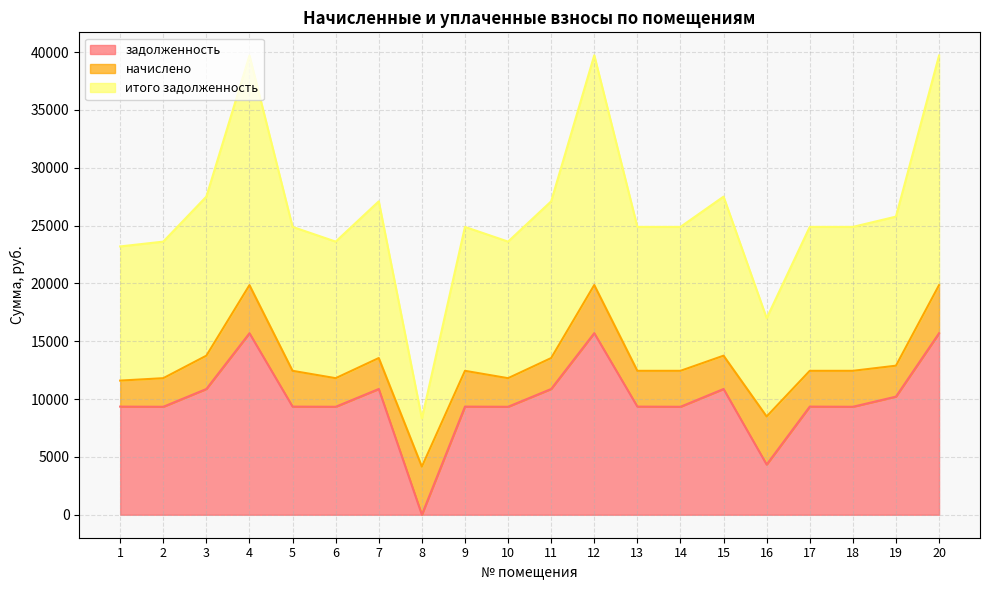

Which series has the largest total across all categories?

итого задолженность